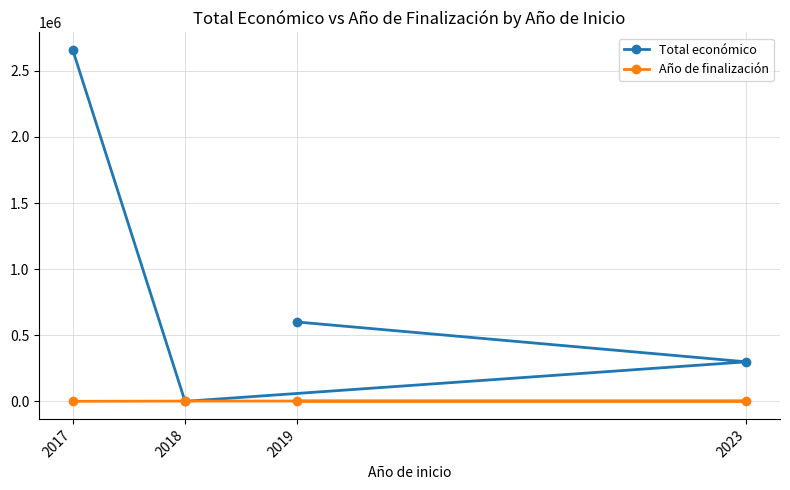

Which series has the largest range (max minus min)?

Total económico